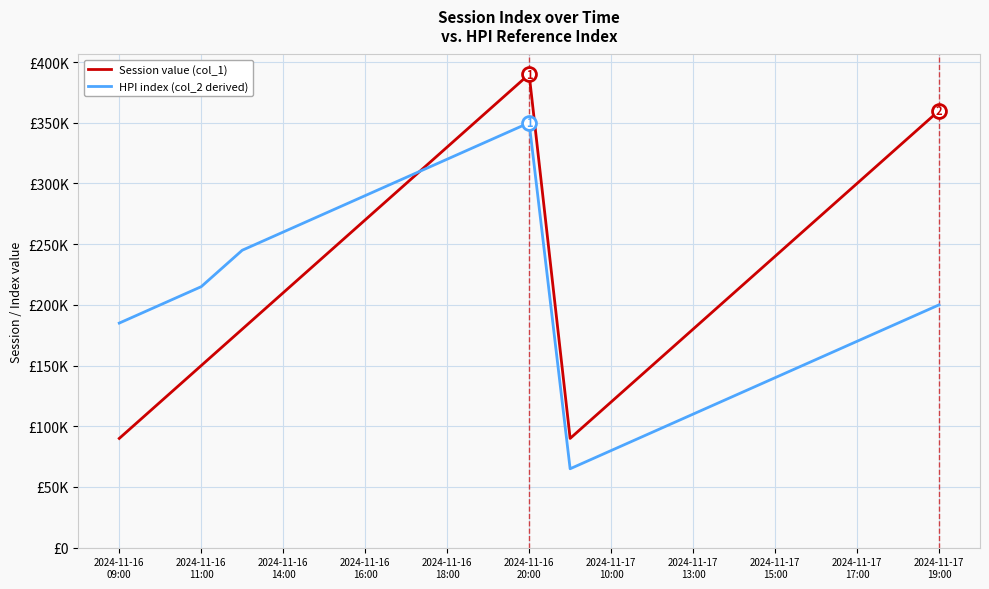

Reading right to left, what are all the values shown in this chart?

Session value (col_1): 360000	330000	300000	270000	240000	210000	180000	150000	120000	90000	390000	360000	330000	300000	270000	240000	210000	180000	150000	120000	90000
HPI index (col_2 derived): 200000	185000	170000	155000	140000	125000	110000	95000	80000	65000	350000	335000	320000	305000	290000	275000	260000	245000	215000	200000	185000